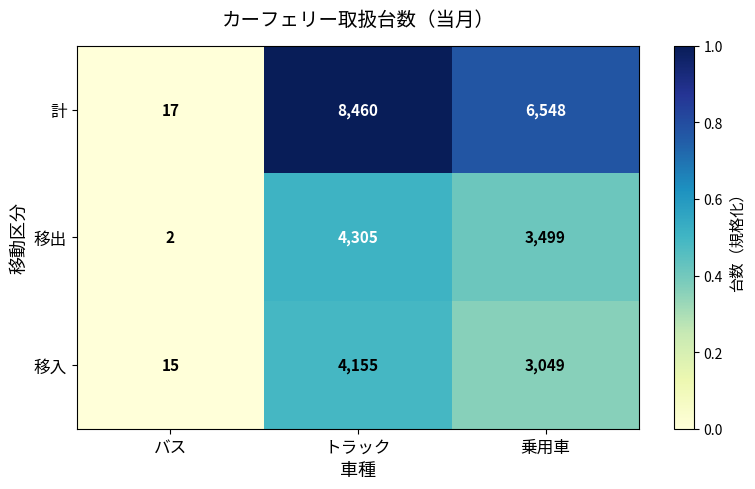

Reading right to left, transcribe all the data shown in this chart.

計: 乗用車=6548	トラック=8460	バス=17
移出: 乗用車=3499	トラック=4305	バス=2
移入: 乗用車=3049	トラック=4155	バス=15